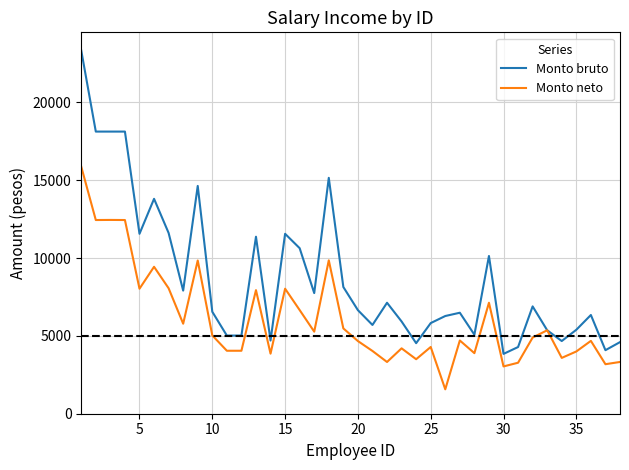

Which series has the largest total across all categories?

Monto bruto